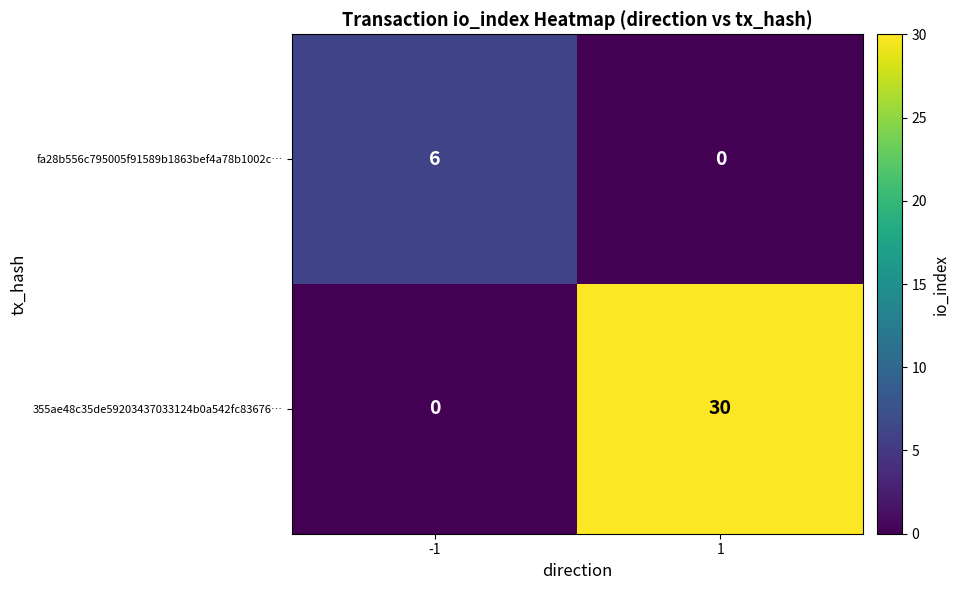

Which series has the widest spread of values?

355ae48c35de59203437033124b0a542fc83676…